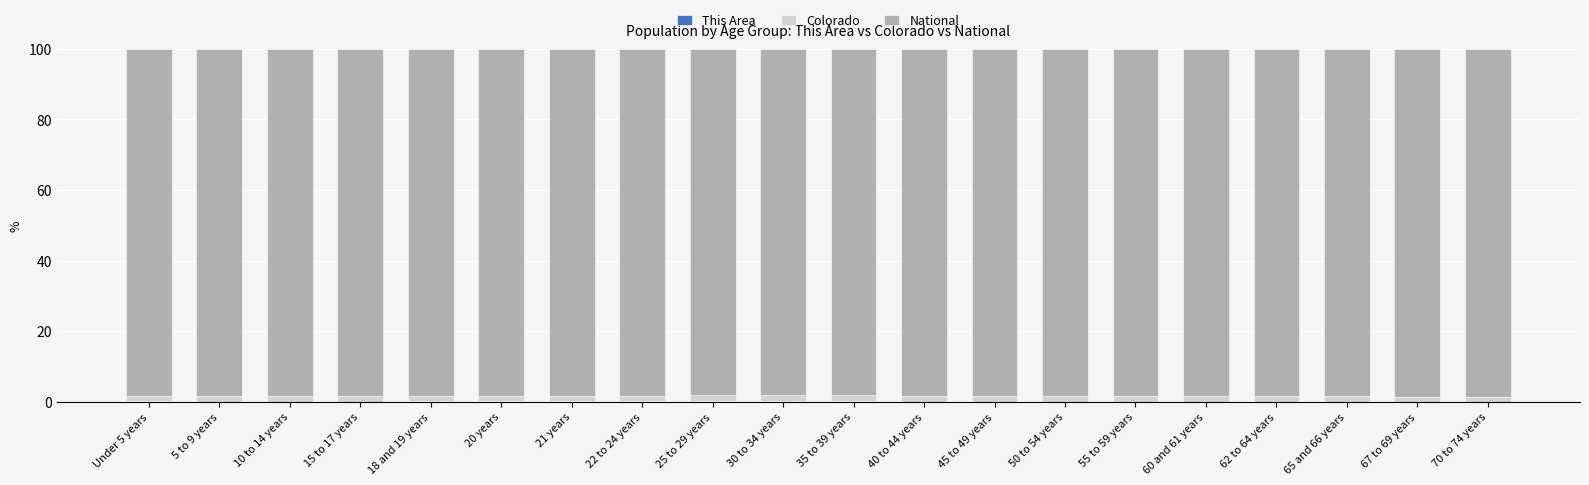

Does the chart contain stacked bars?

Yes